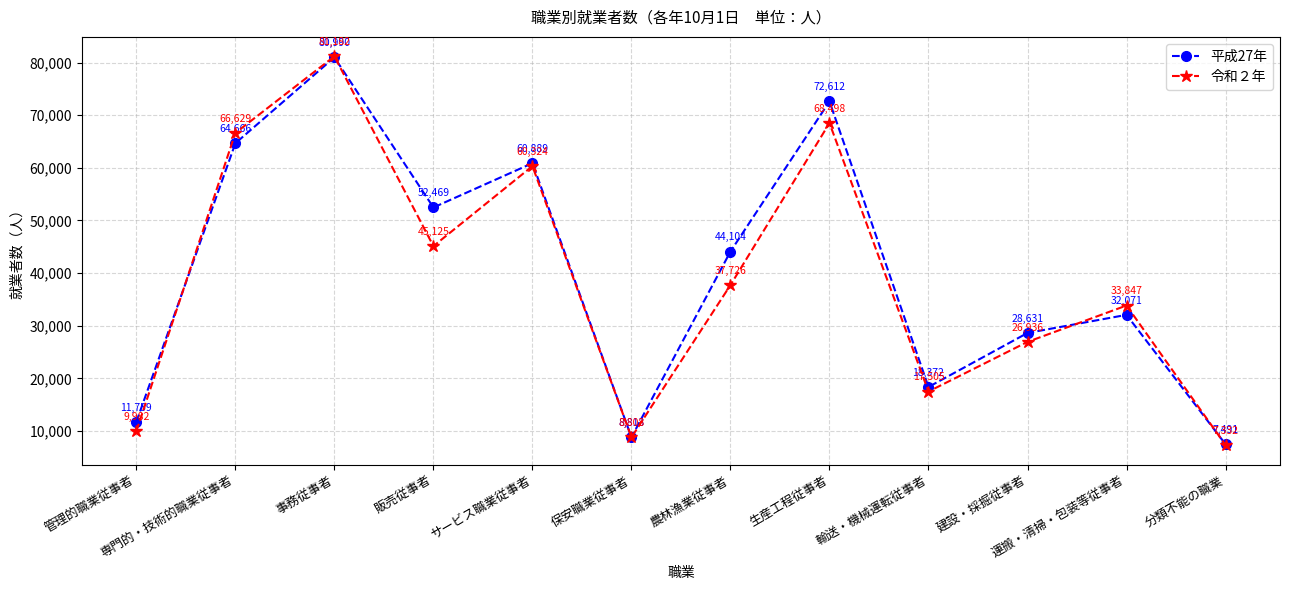

Reading left to right, extract all data points from this chart.

平成27年: 管理的職業従事者=11759	専門的・技術的職業従事者=64666	事務従事者=80990	販売従事者=52469	サービス職業従事者=60889	保安職業従事者=8813	農林漁業従事者=44104	生産工程従事者=72612	輸送・機械運転従事者=18372	建設・採掘従事者=28631	運搬・清掃・包装等従事者=32071	分類不能の職業=7491
令和２年: 管理的職業従事者=9982	専門的・技術的職業従事者=66629	事務従事者=81182	販売従事者=45125	サービス職業従事者=60324	保安職業従事者=8808	農林漁業従事者=37726	生産工程従事者=68498	輸送・機械運転従事者=17505	建設・採掘従事者=26936	運搬・清掃・包装等従事者=33847	分類不能の職業=7332